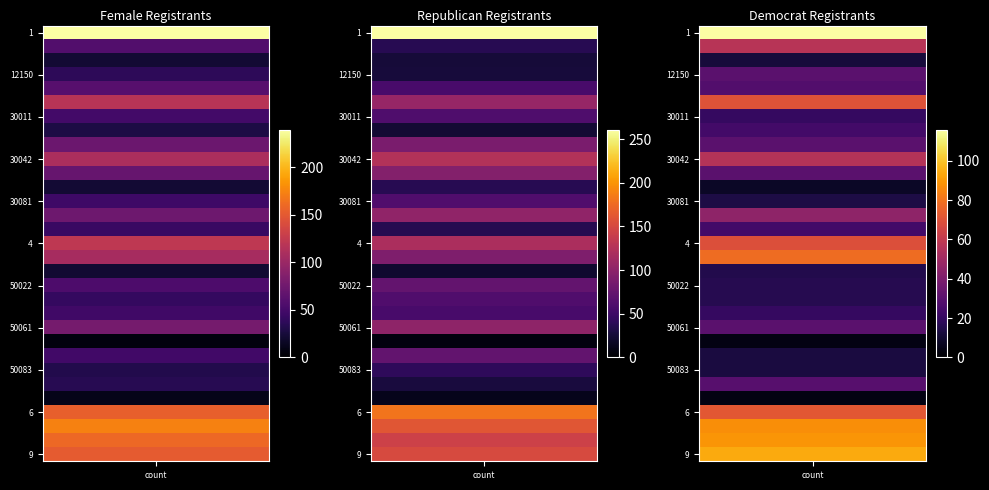

How many data points in 2 are less than 62?

16